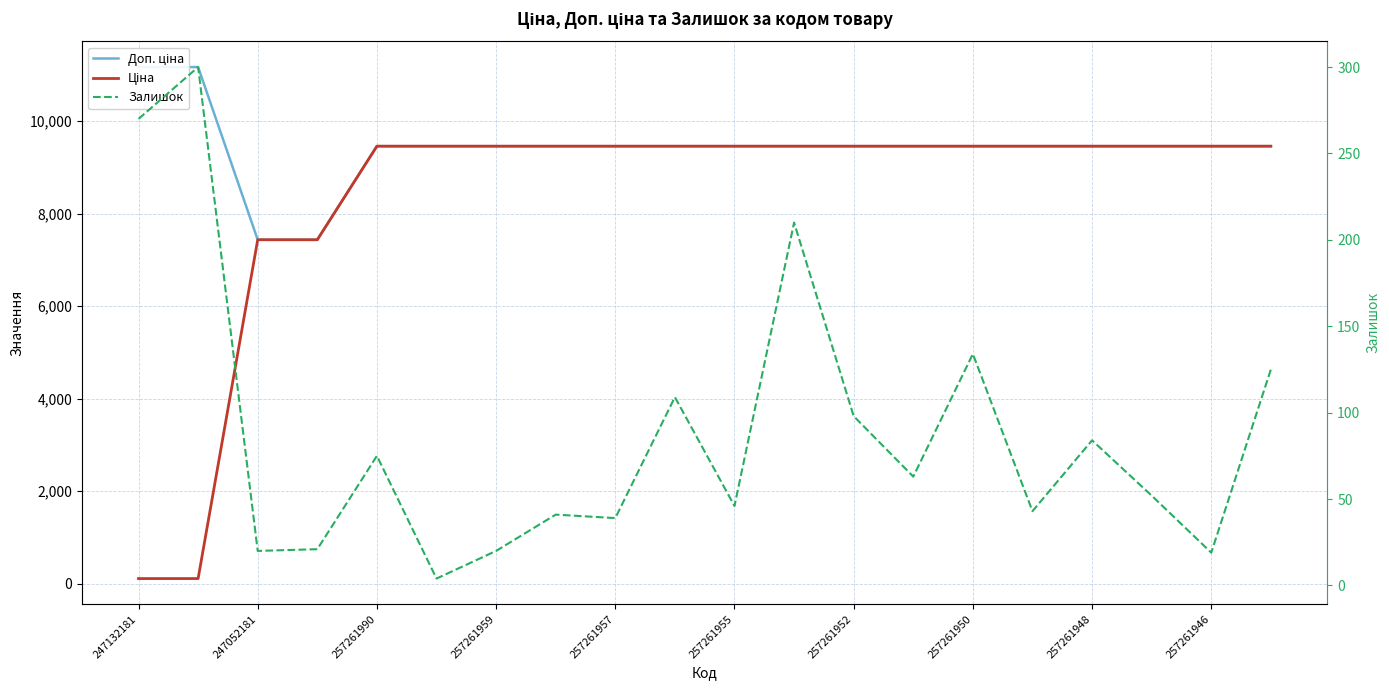

What is the approximate value of Ціна at 257261955?

9458.9